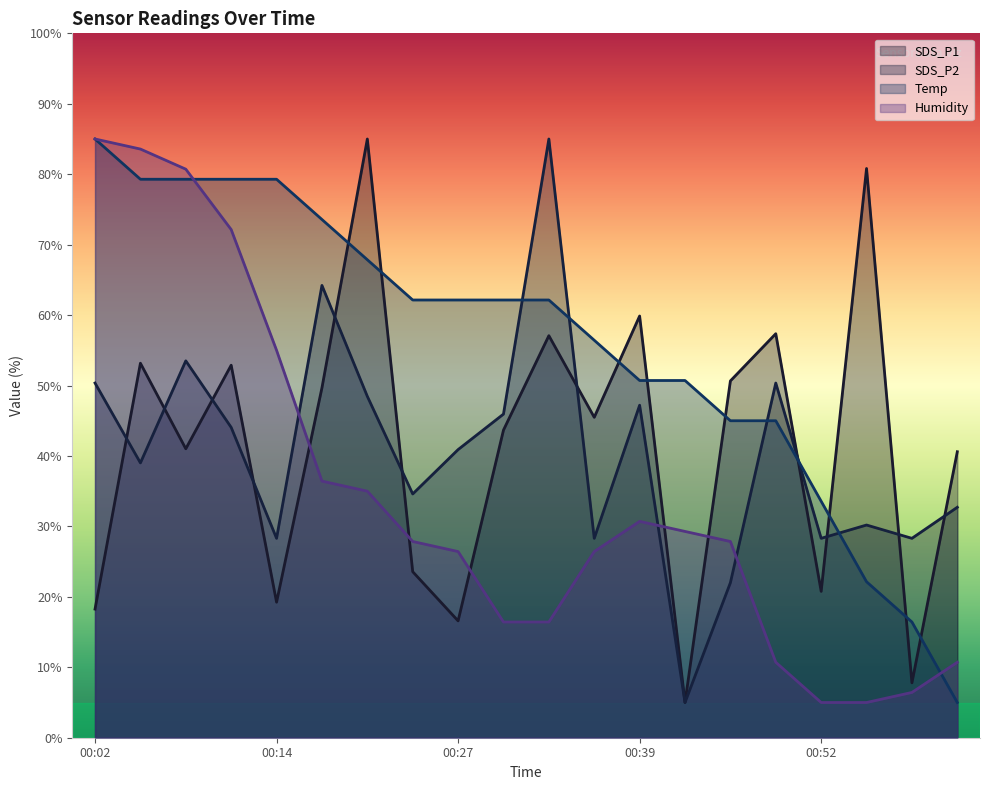

At which category does Humidity reach its first local peak?

00:39